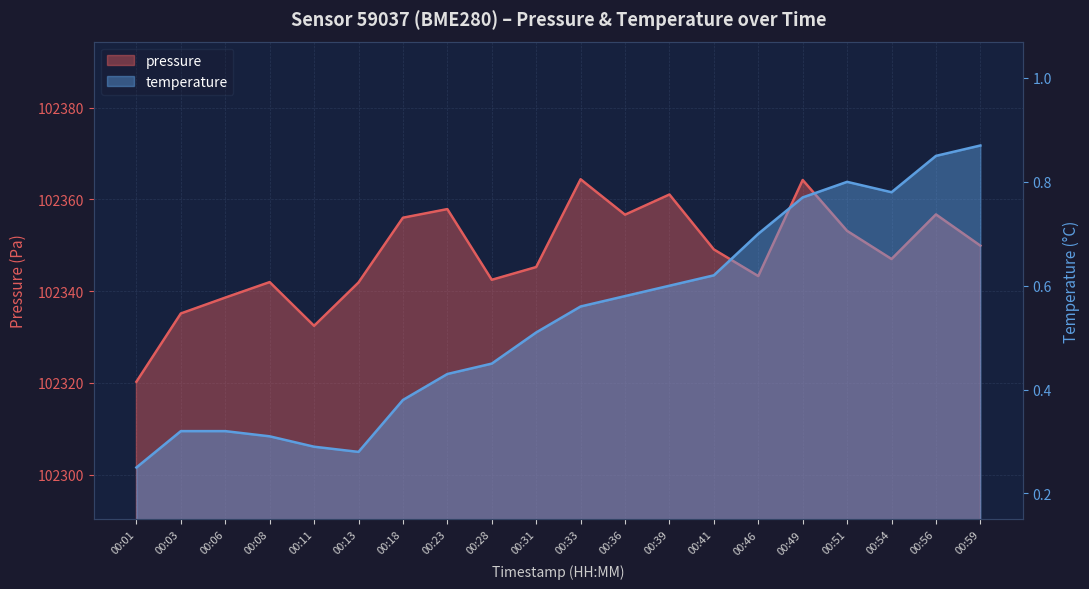

The value of pressure at 00:49 is 102364.2. True or false?

True